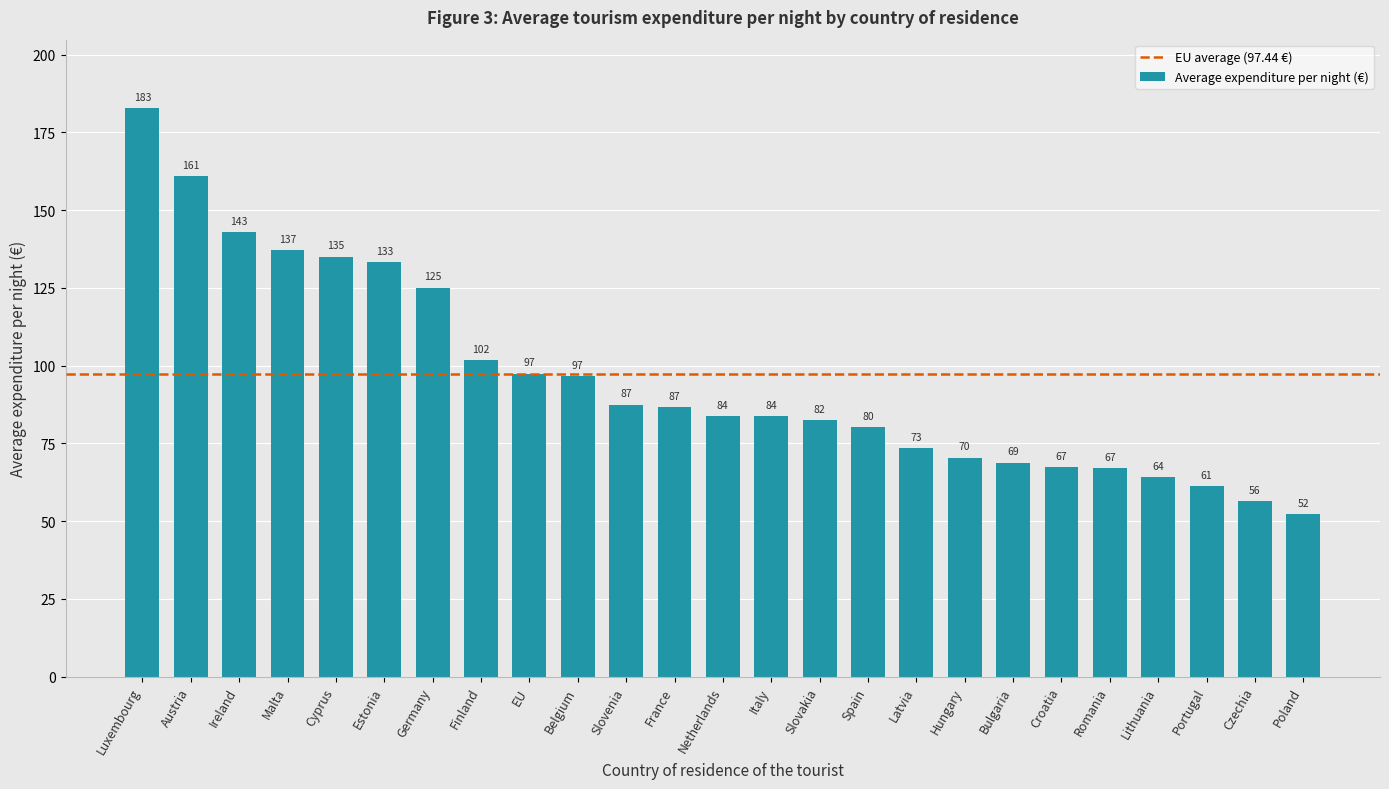

What is the label of the 25th bar from the right?

Luxembourg